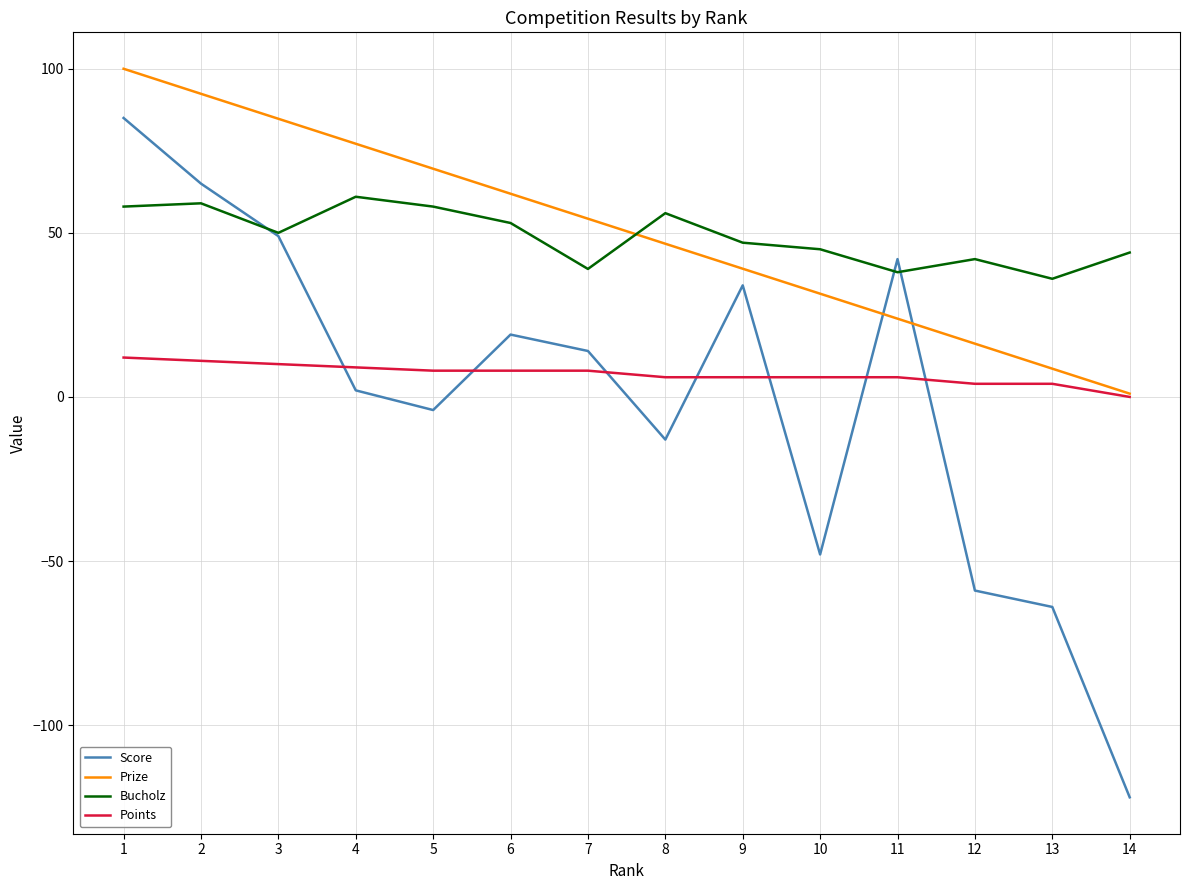

In Score, how many points are higher than both neighbors (excluding endpoints)?

3